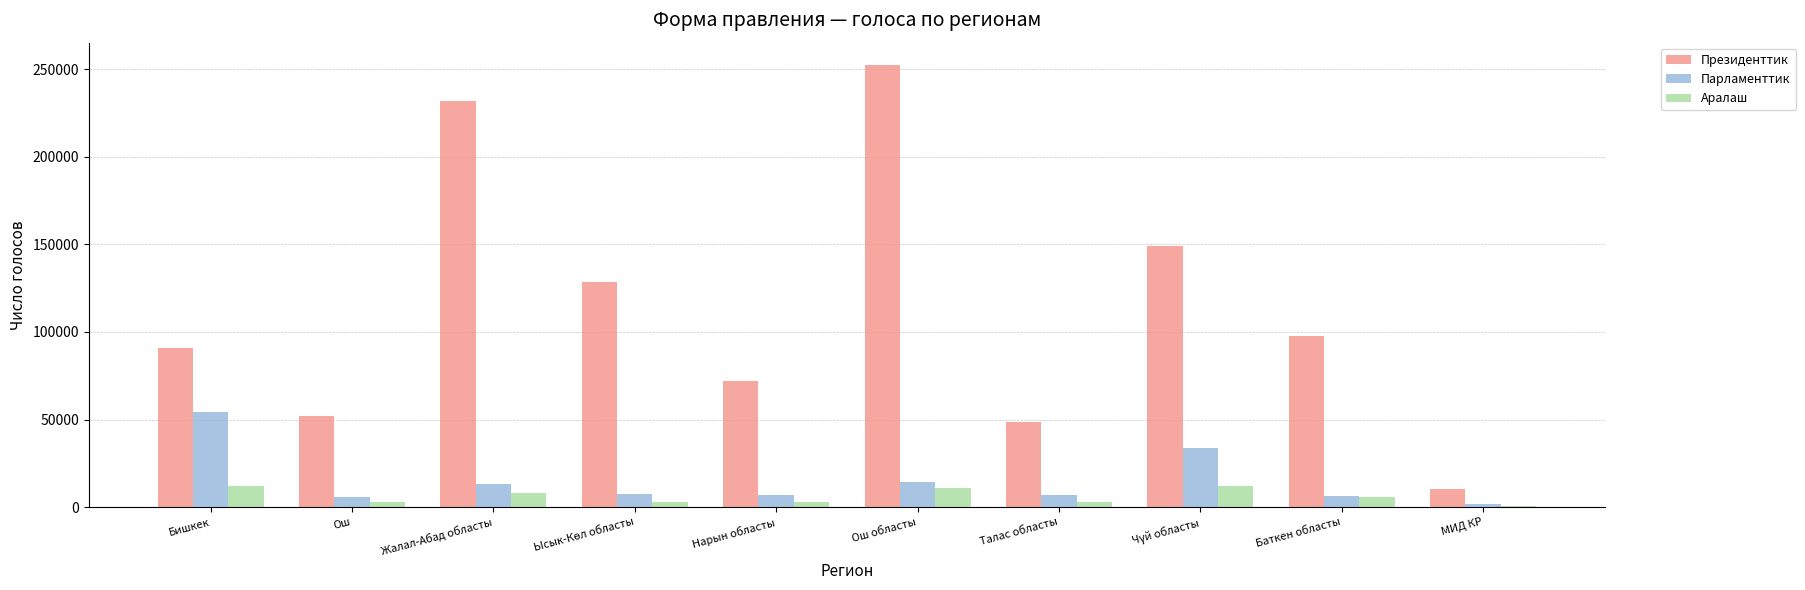

List the series in order of their peak value, highest first.

Президенттик, Парламенттик, Аралаш